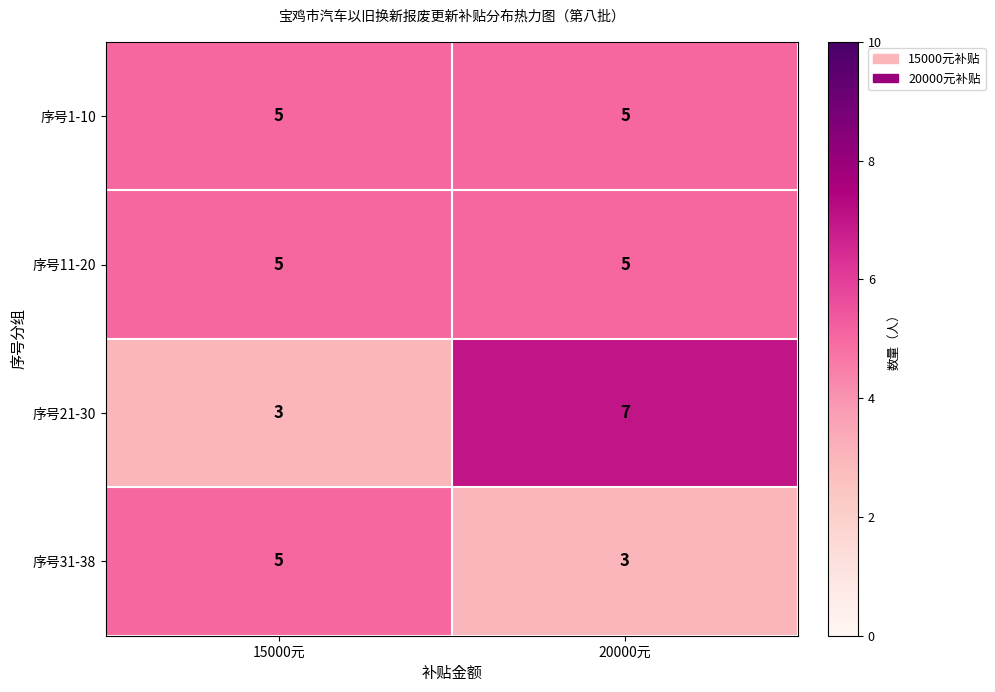

Reading left to right, what are all the values shown in this chart?

序号1-10: 5	5
序号11-20: 5	5
序号21-30: 3	7
序号31-38: 5	3